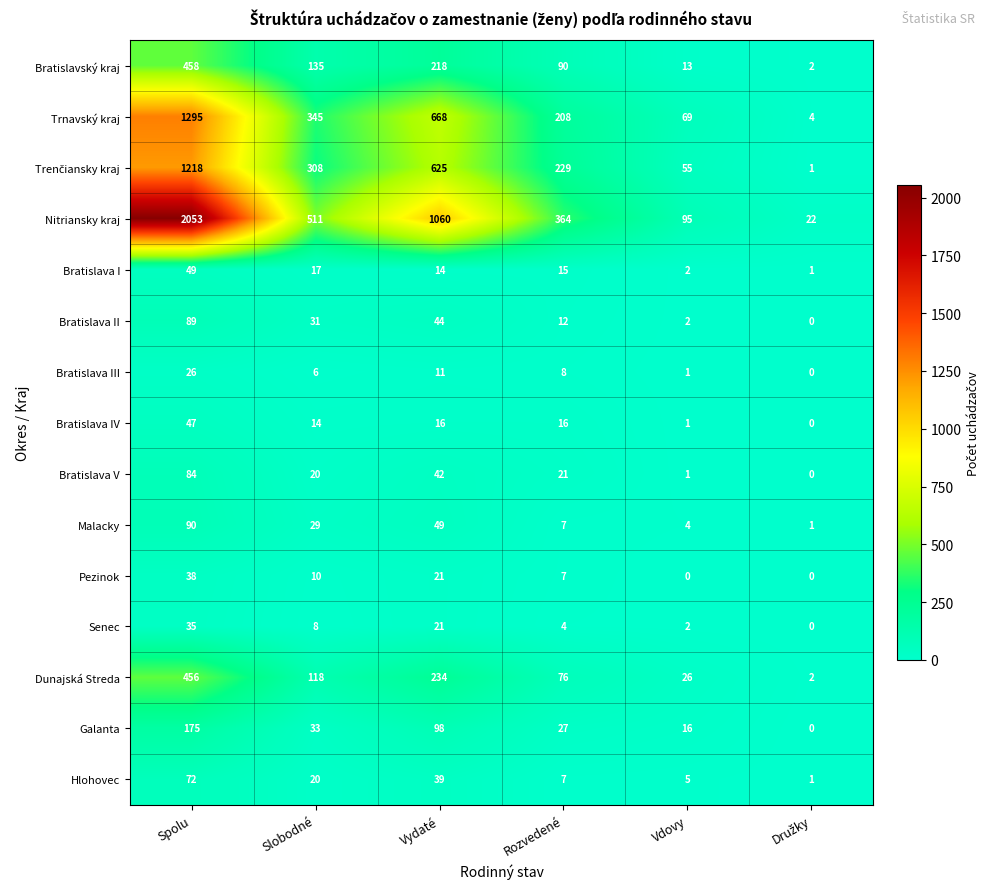

The Galanta series shows 83 at Spolu. True or false?

False